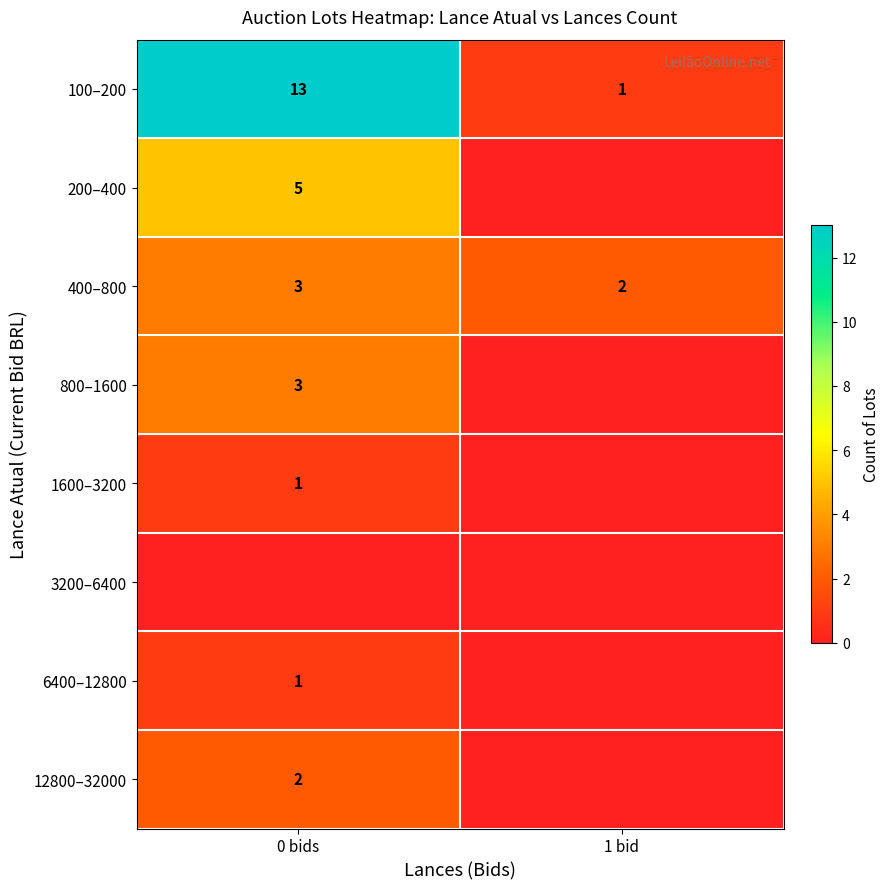

Read the 400–800 value at 0 bids.

3